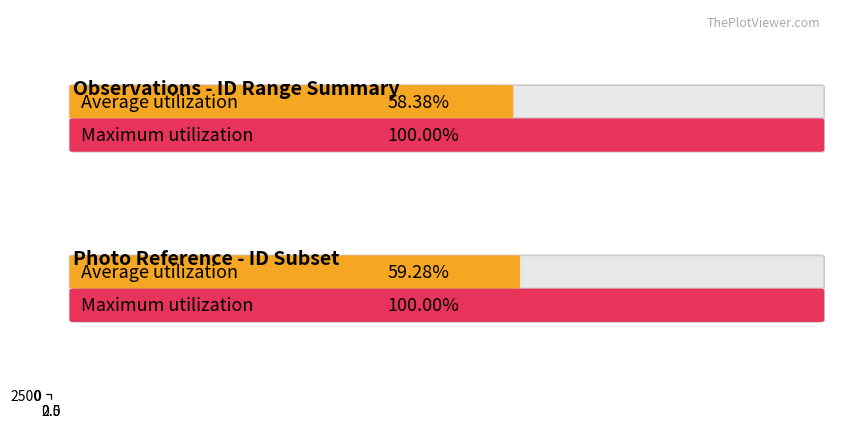

What is the smallest value displayed?

1033.3